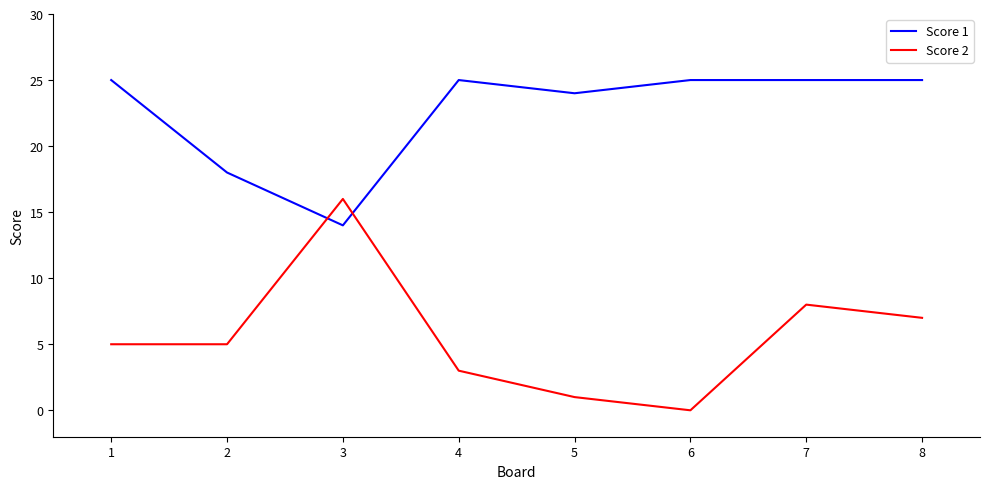

Is this an area chart (filled region under the line)?

No